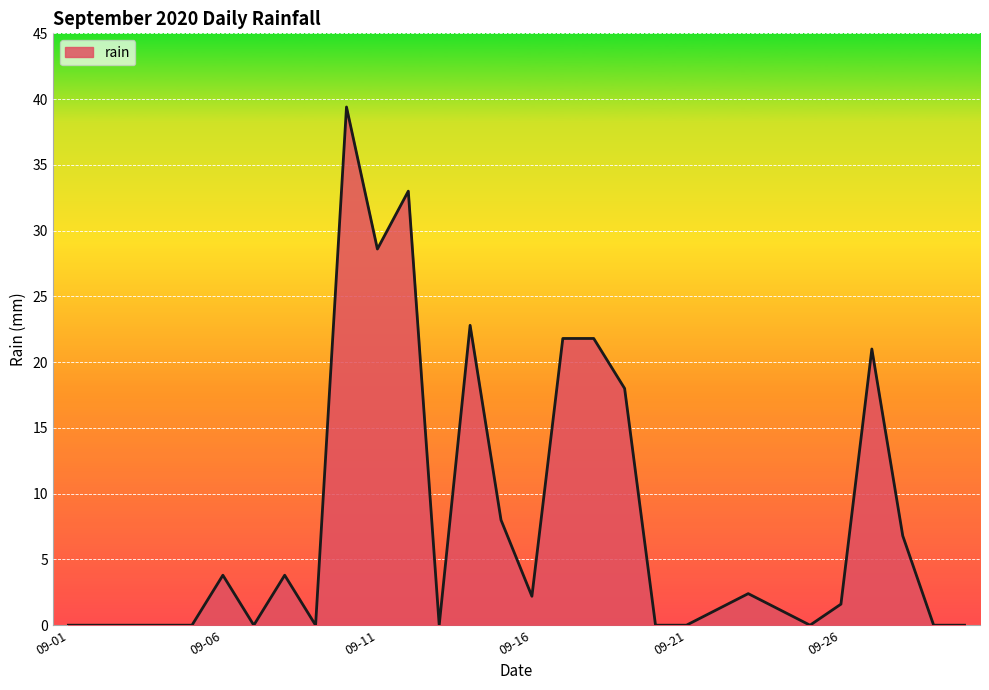

What is the maximum value shown in the chart?

39.4